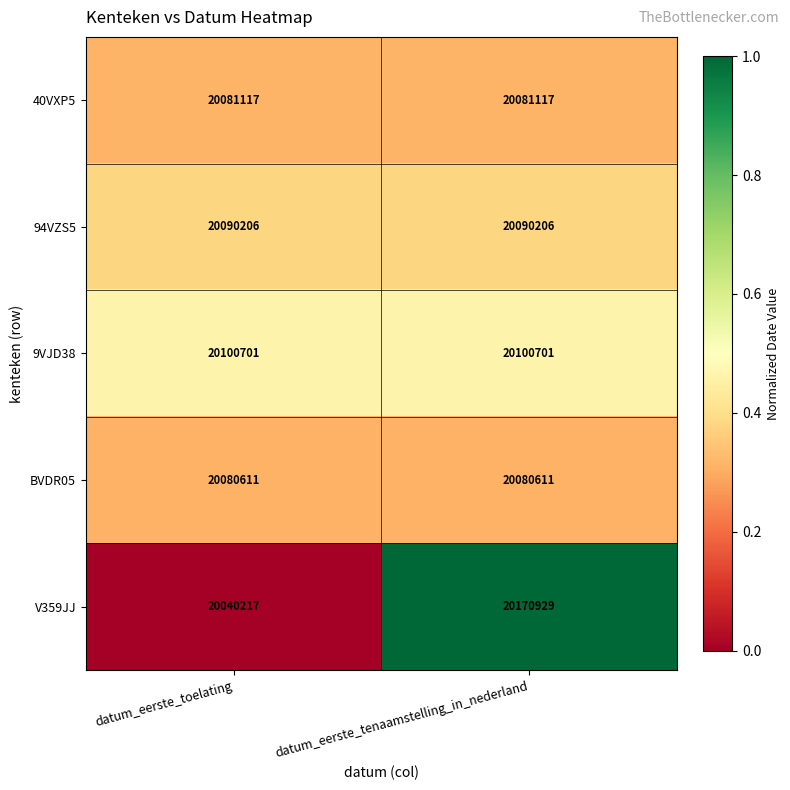

Reading left to right, extract all data points from this chart.

40VXP5: datum_eerste_toelating=20081117	datum_eerste_tenaamstelling_in_nederland=20081117
94VZS5: datum_eerste_toelating=20090206	datum_eerste_tenaamstelling_in_nederland=20090206
9VJD38: datum_eerste_toelating=20100701	datum_eerste_tenaamstelling_in_nederland=20100701
BVDR05: datum_eerste_toelating=20080611	datum_eerste_tenaamstelling_in_nederland=20080611
V359JJ: datum_eerste_toelating=20040217	datum_eerste_tenaamstelling_in_nederland=20170929